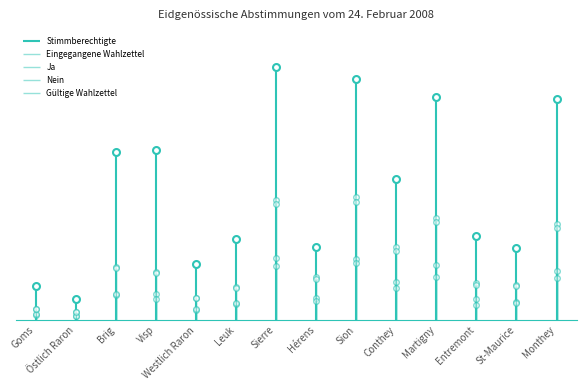

How many interior local peaks does the Stimmberechtigte series have?

4